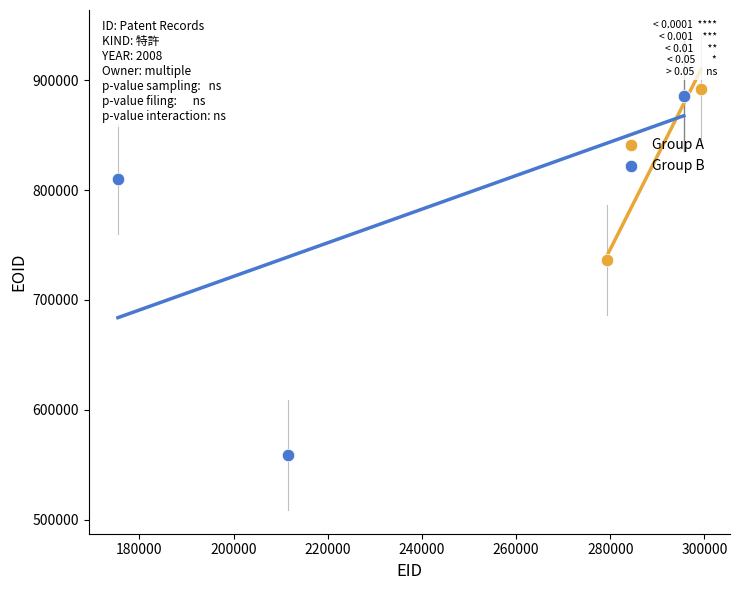

Which series has the largest Y range (max minus min)?

Group B